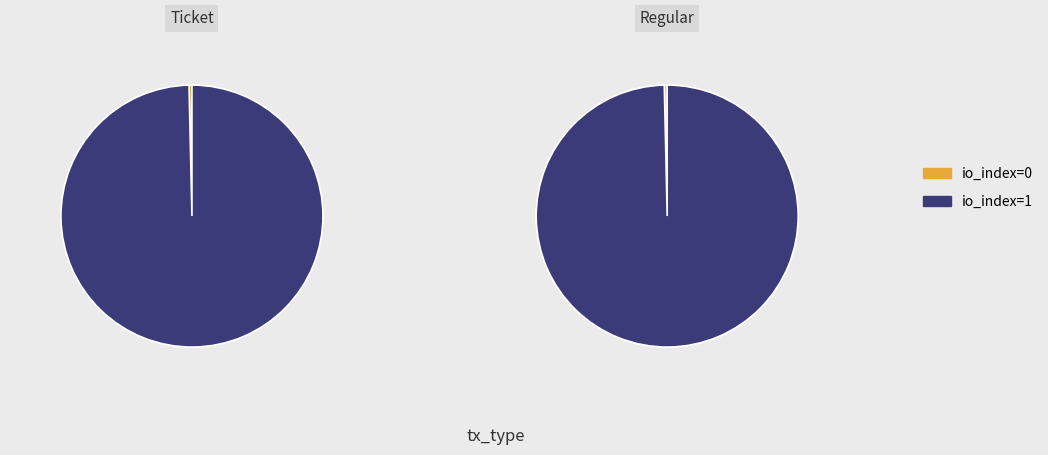

Which category accounts for the majority?

io_index=1